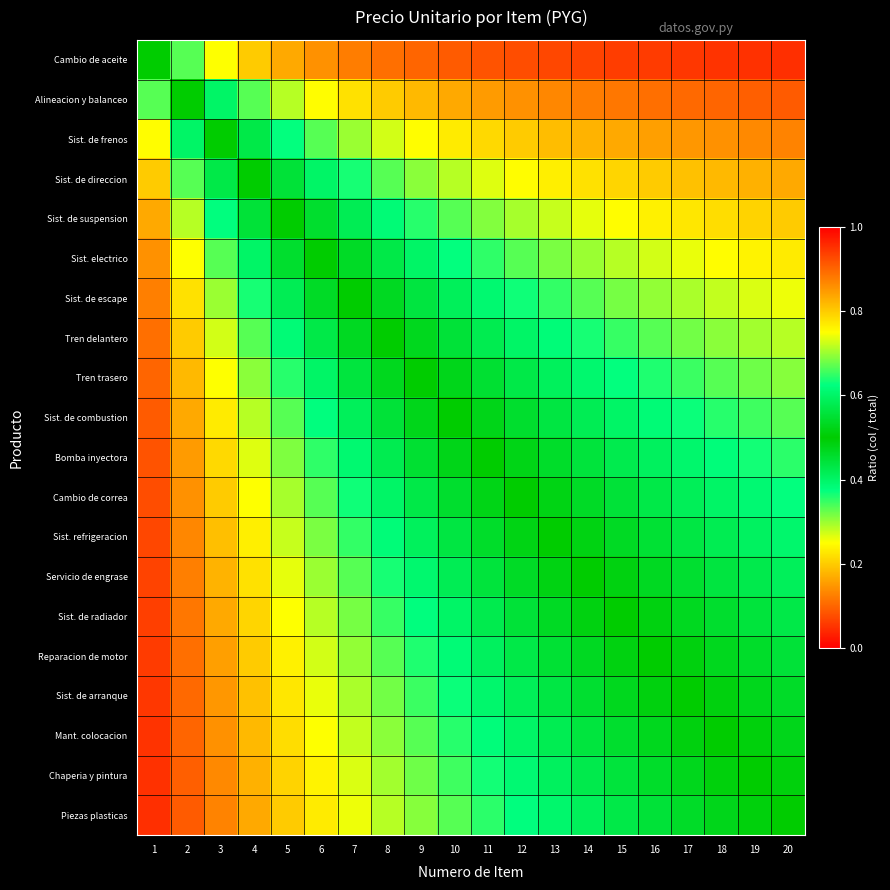

What is the difference between the highest and lowest values at 9?

0.6